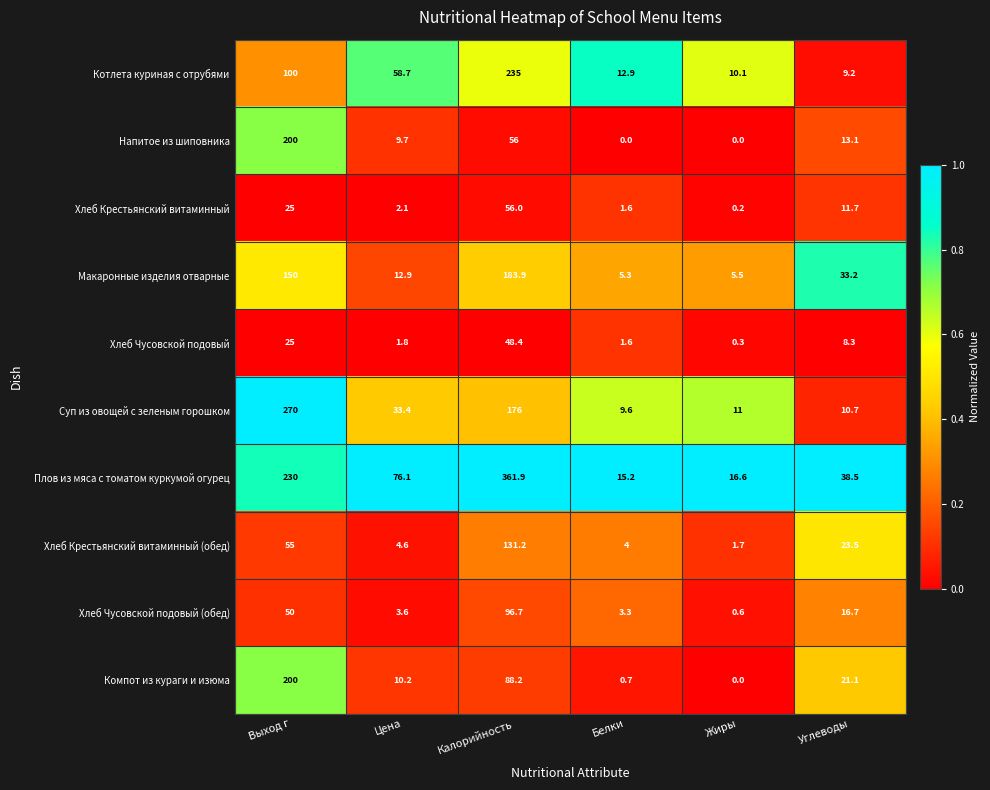

Rank the series at Цена from lowest to highest value.

Хлеб Чусовской подовый, Хлеб Крестьянский витаминный, Хлеб Чусовской подовый (обед), Хлеб Крестьянский витаминный (обед), Напитое из шиповника, Компот из кураги и изюма, Макаронные изделия отварные, Суп из овощей с зеленым горошком, Котлета куриная с отрубями, Плов из мяса с томатом куркумой огурец